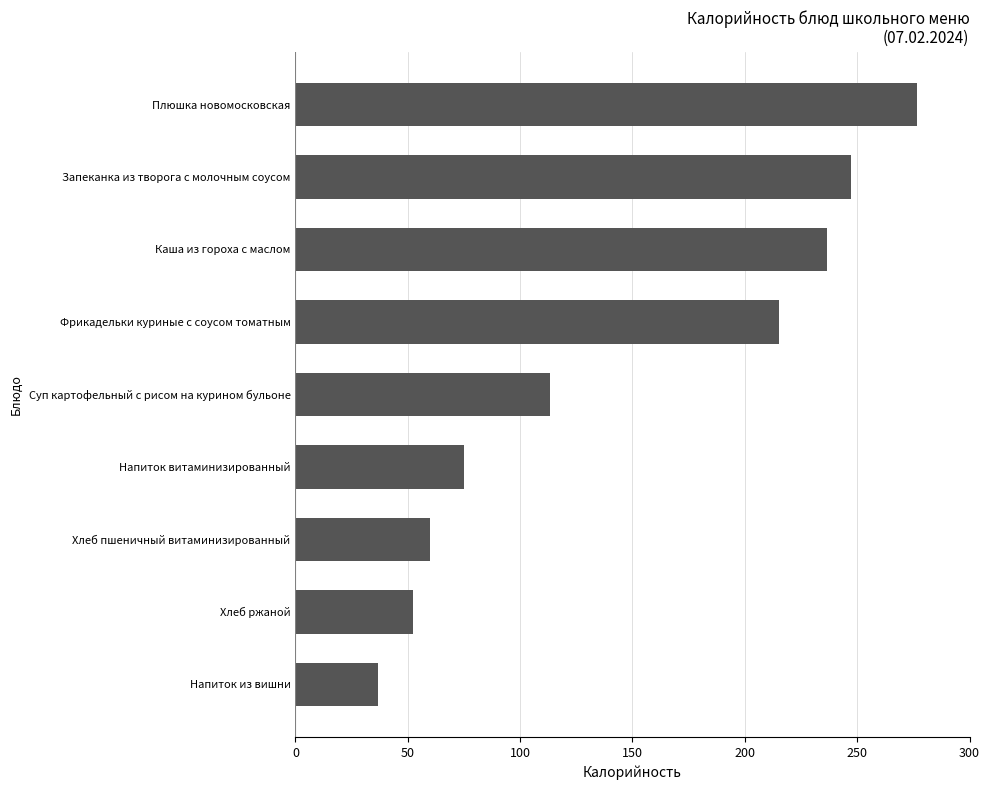

The value at Хлеб пшеничный витаминизированный is 59.7. True or false?

True